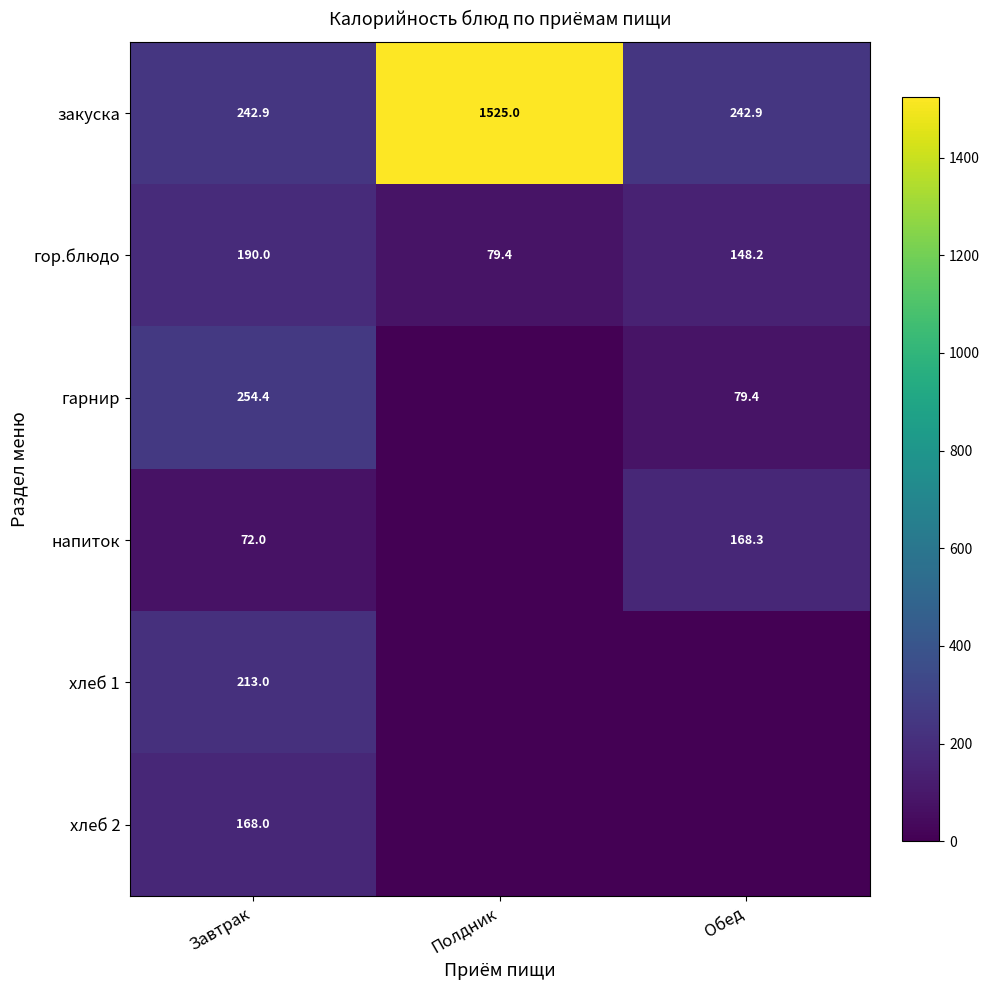

The value of закуска at Полдник is 646.0. True or false?

False